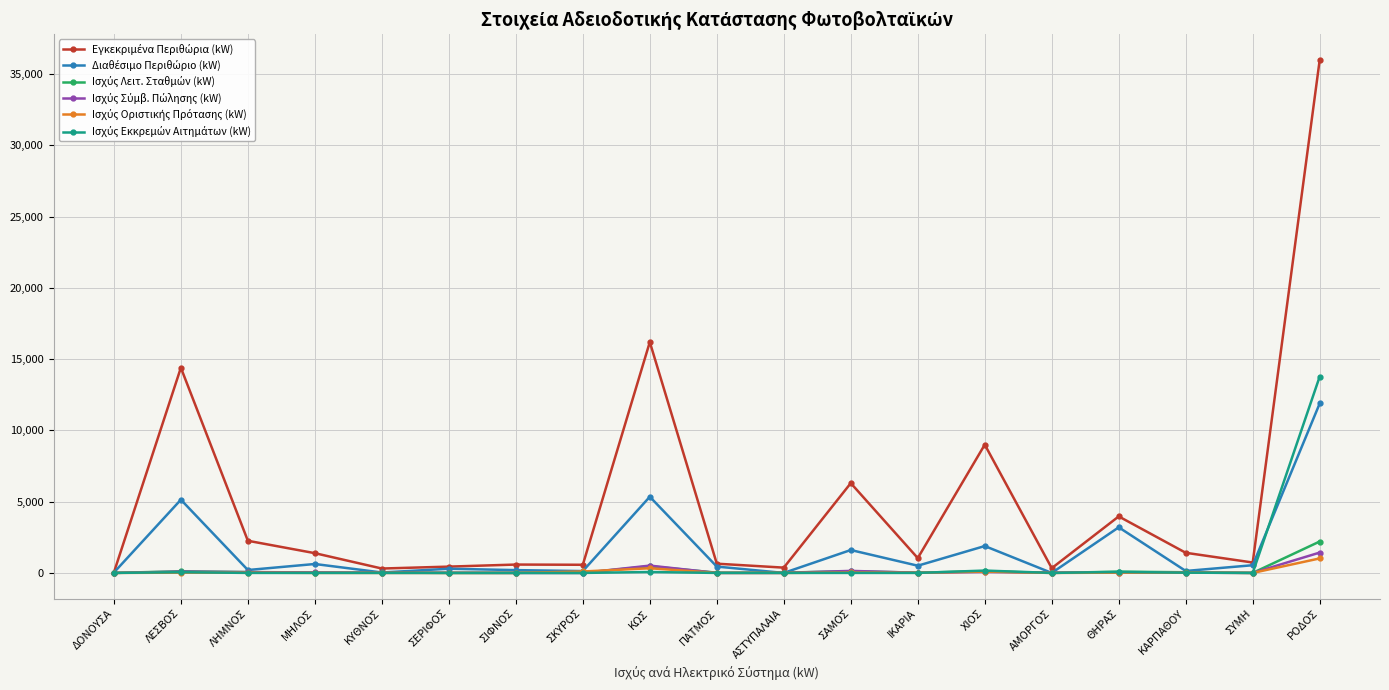

What is the label of the 5th point from the left?

ΚΥΘΝΟΣ